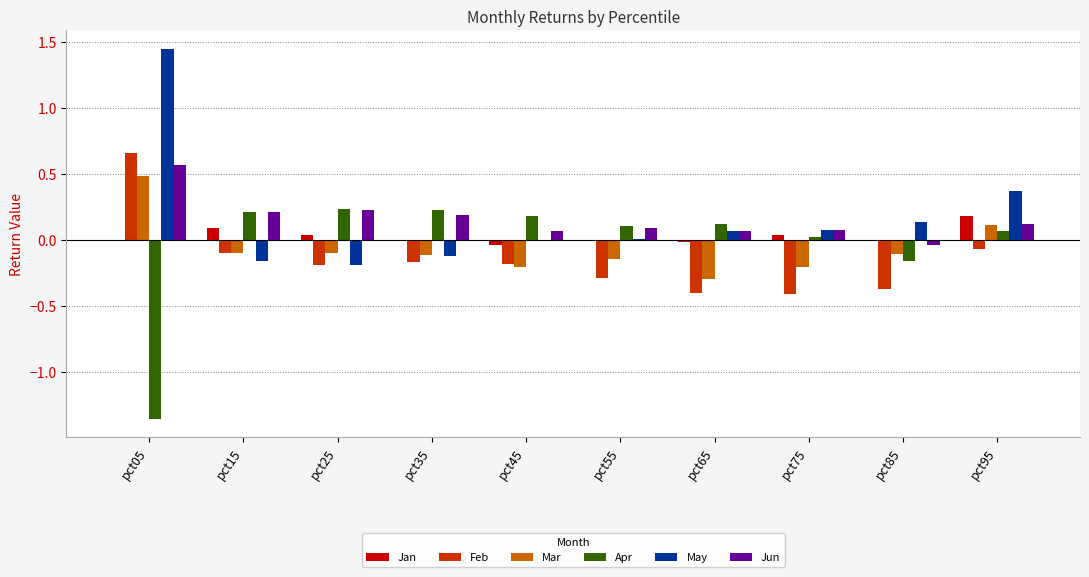

The Mar series shows 0.8 at pct05. True or false?

False